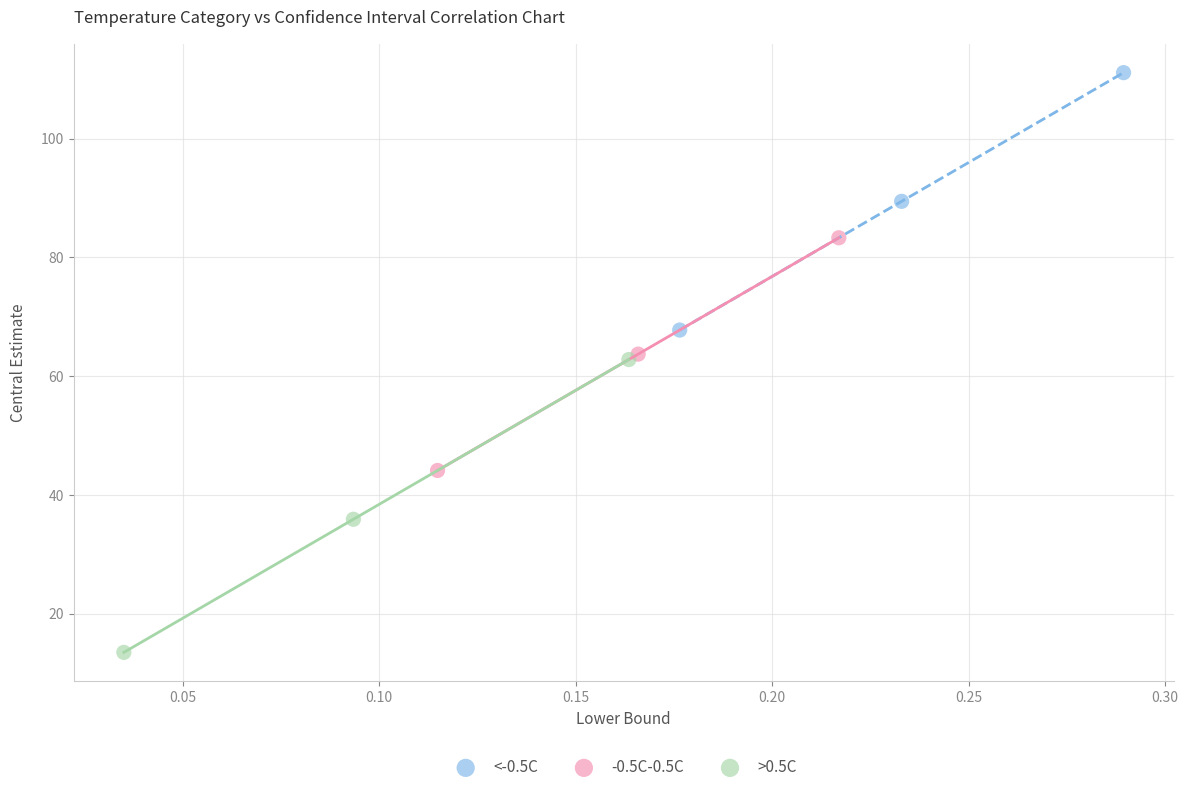

What are all the series names shown in the legend?

<-0.5C, -0.5C-0.5C, >0.5C